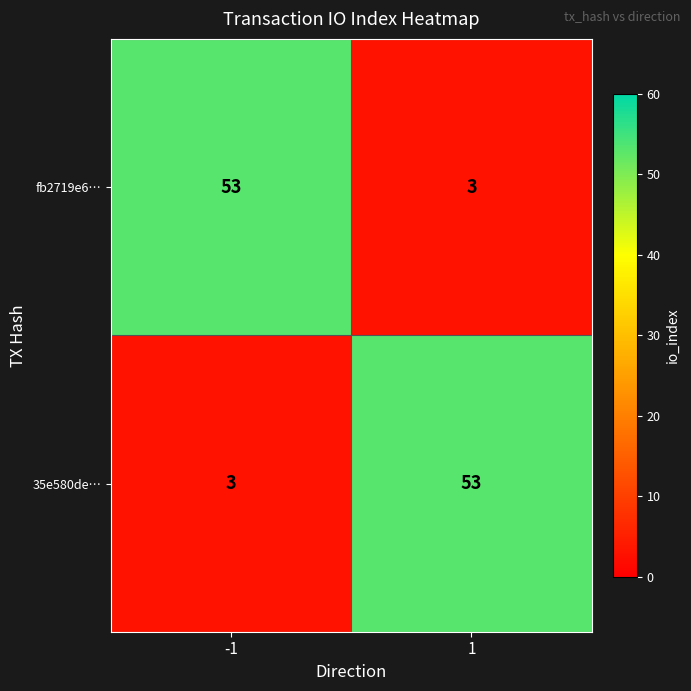

What is the difference between the highest and lowest values at 1?

50